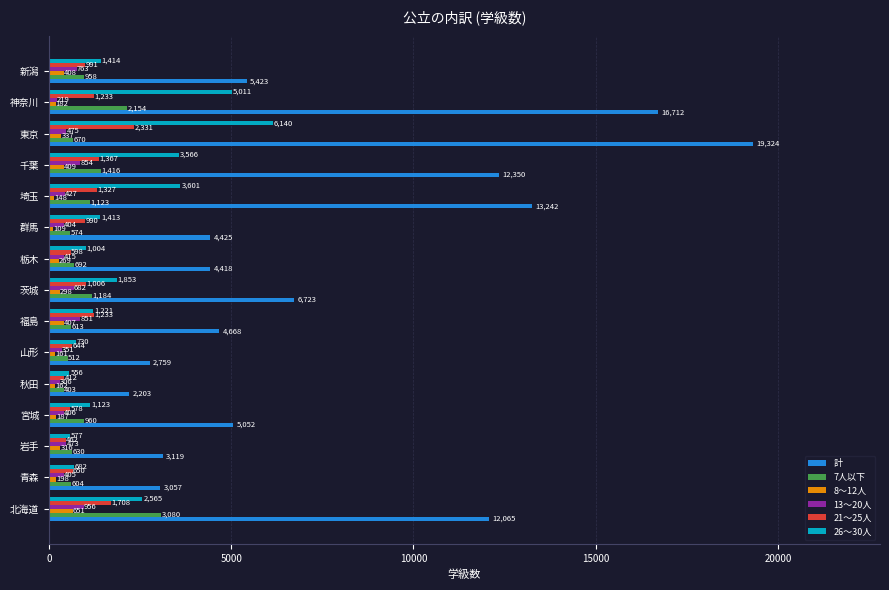

Which category has the highest value across all series?

東京